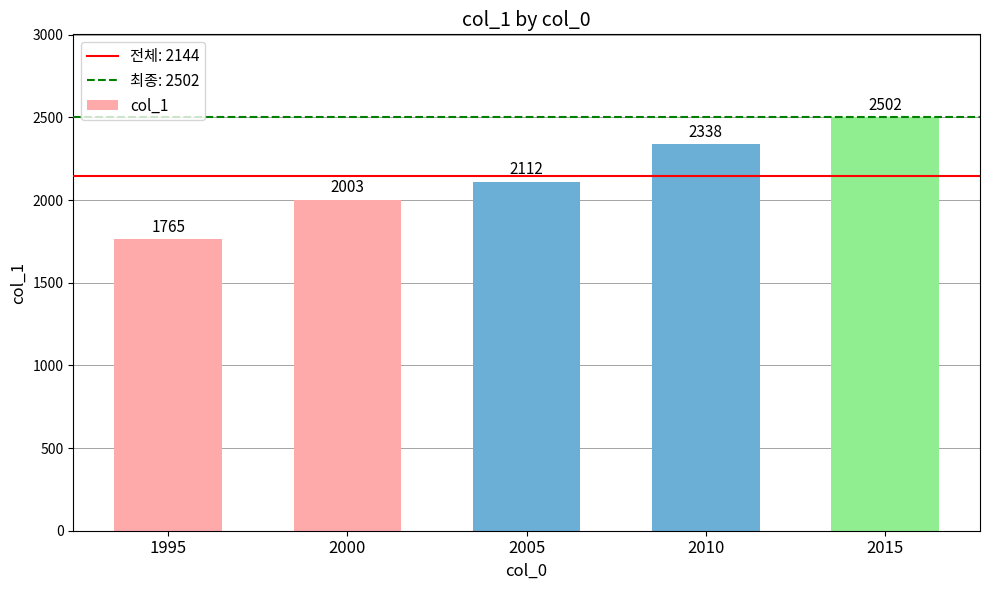

Are the bars horizontal?

No